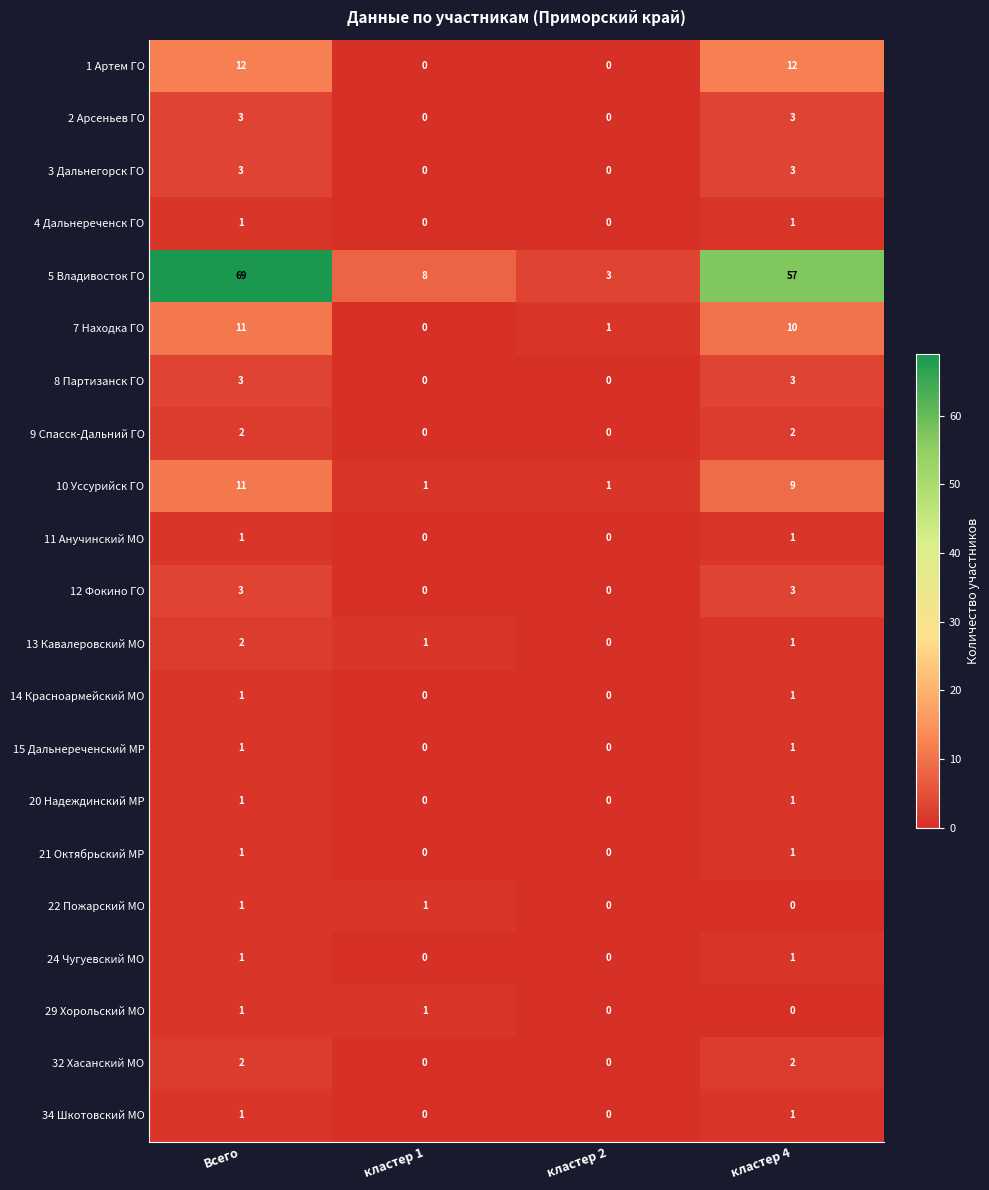

The 1 Артем ГО series shows 12 at кластер 4. True or false?

True